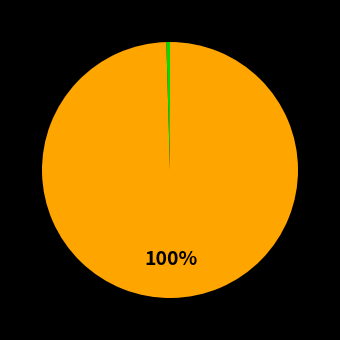

To the nearest percent, what is the difference between the largest and smallest slice percentages?

100%